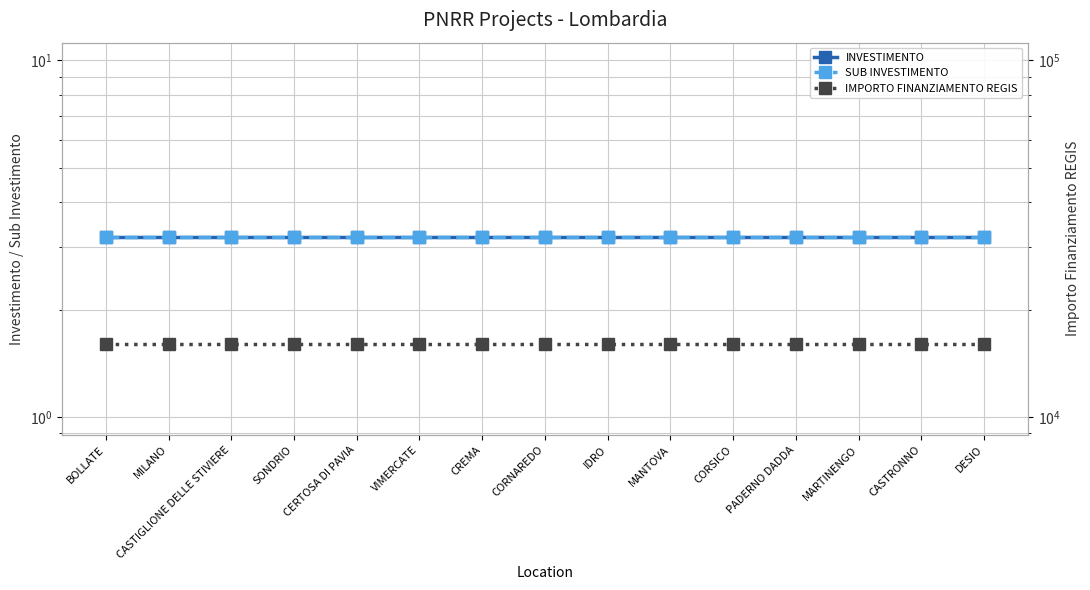

True or false: IMPORTO FINANZIAMENTO REGIS and INVESTIMENTO intersect in this chart.

False